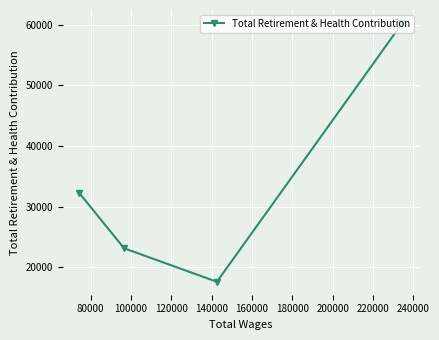

What is the sum of all values?

133416